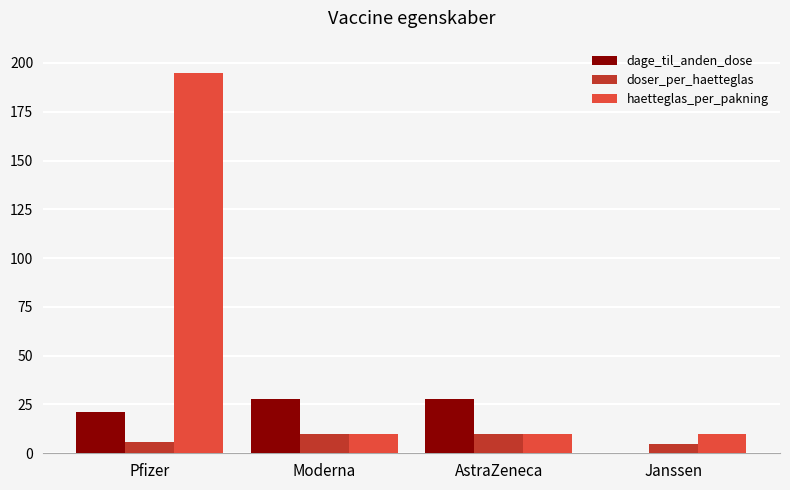

Is the value of dage_til_anden_dose at AstraZeneca greater than the value of haetteglas_per_pakning at Janssen?

Yes